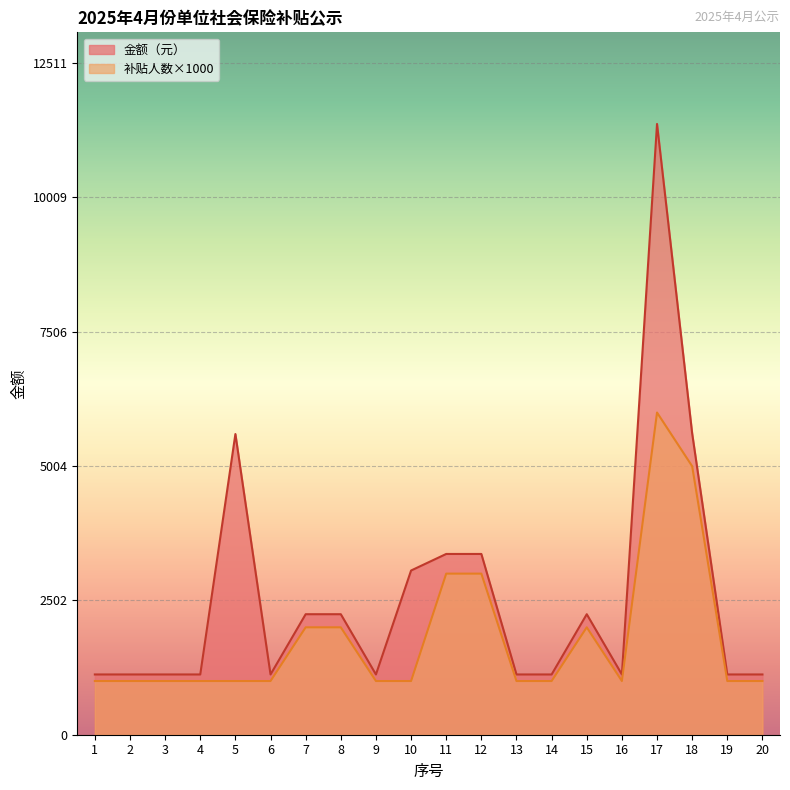

What is the sum of the 金额（元） values at 12 and 19?

4488.3